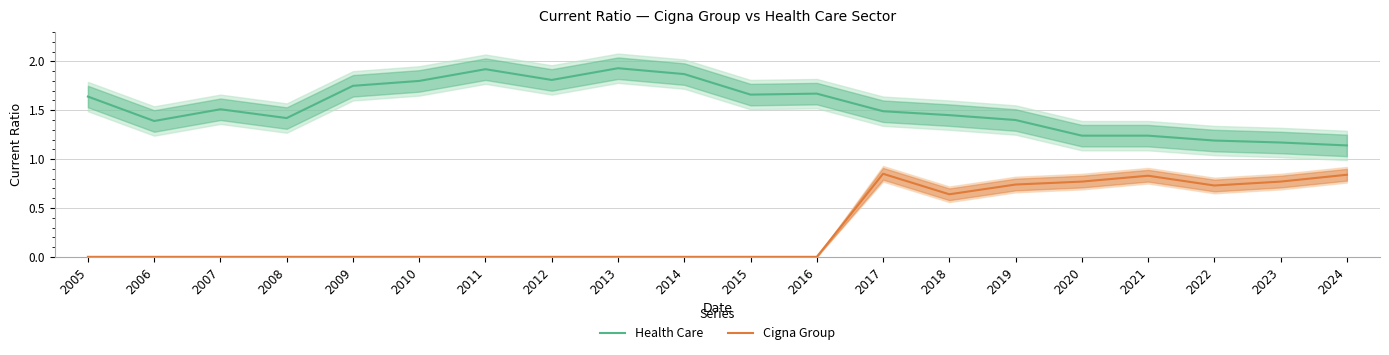

List the series in order of their peak value, lowest first.

Cigna Group, Health Care